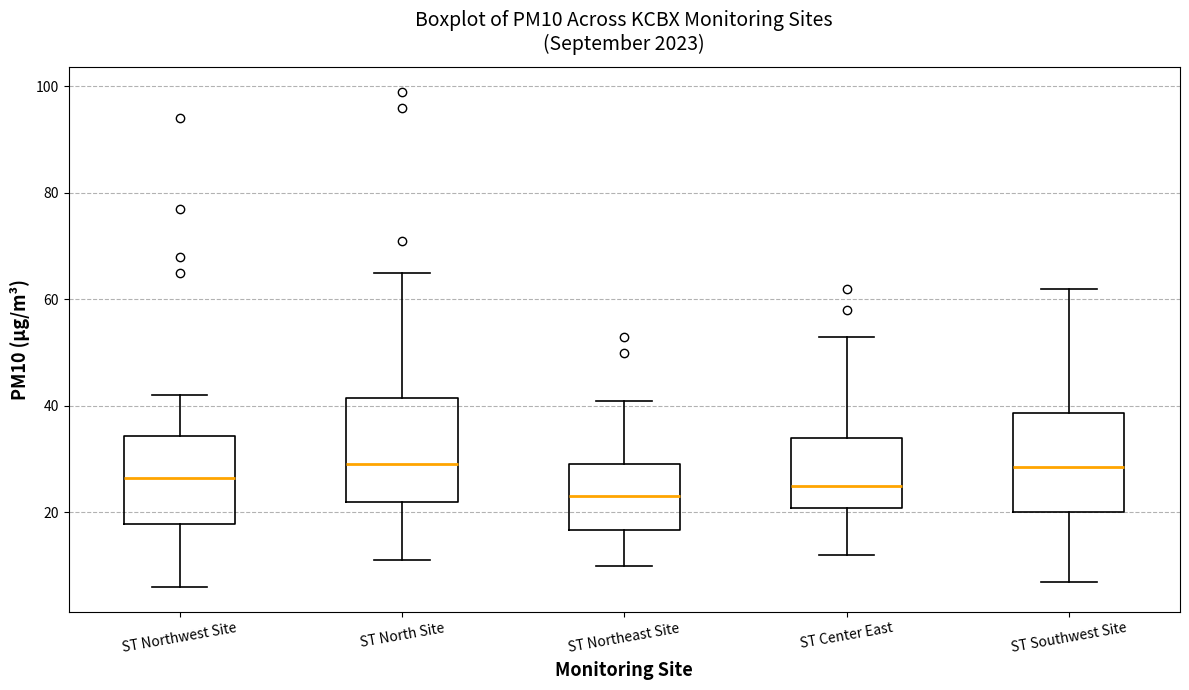

Reading left to right, transcribe this box plot: for each box, give where its median line is, the range the box spans, and where its two whiskers end, as read against the y-axis. The values are not printed on the chart, so give them approximately, as read against the axis.

ST Northwest Site: median 26, box 18 to 34, whiskers 6 to 42
ST North Site: median 30, box 22 to 42, whiskers 12 to 66
ST Northeast Site: median 24, box 16 to 30, whiskers 10 to 42
ST Center East: median 26, box 20 to 34, whiskers 12 to 54
ST Southwest Site: median 28, box 20 to 38, whiskers 8 to 62